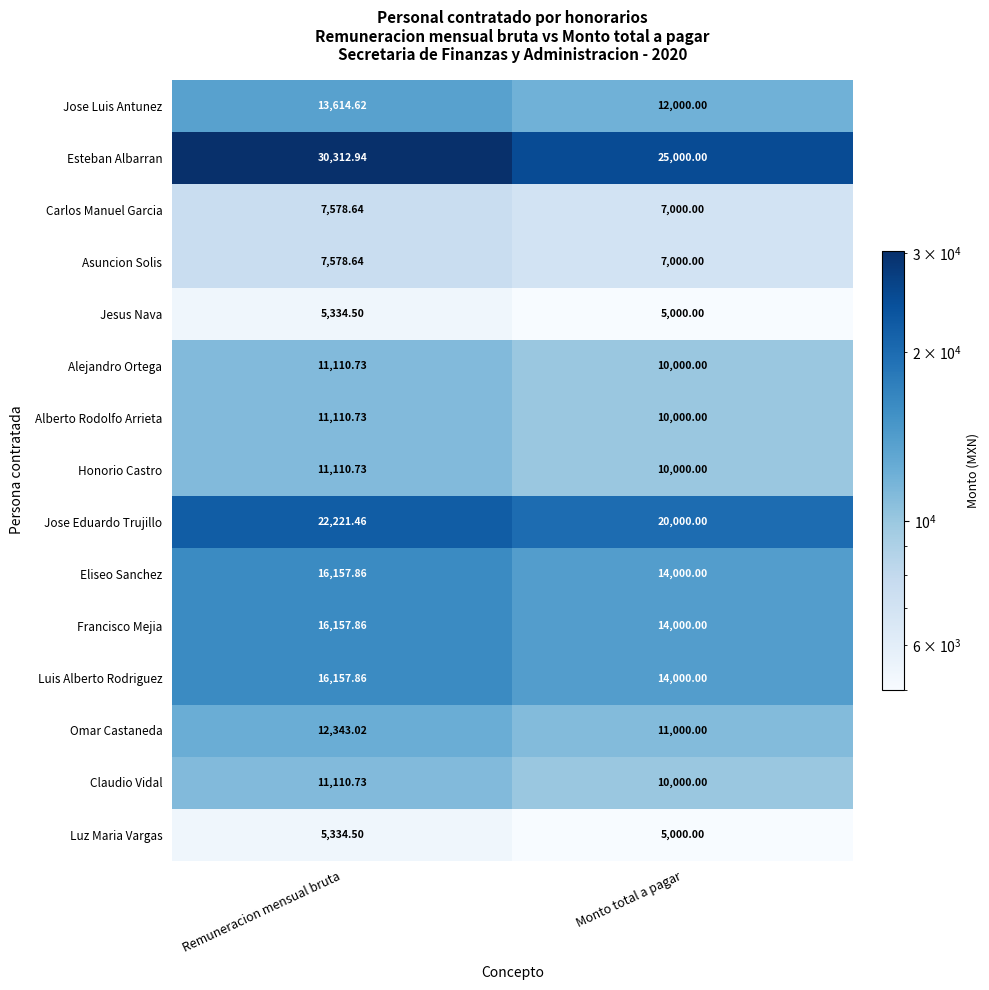

List the labels in order of Carlos Manuel Garcia value, largest first.

Remuneracion mensual bruta, Monto total a pagar